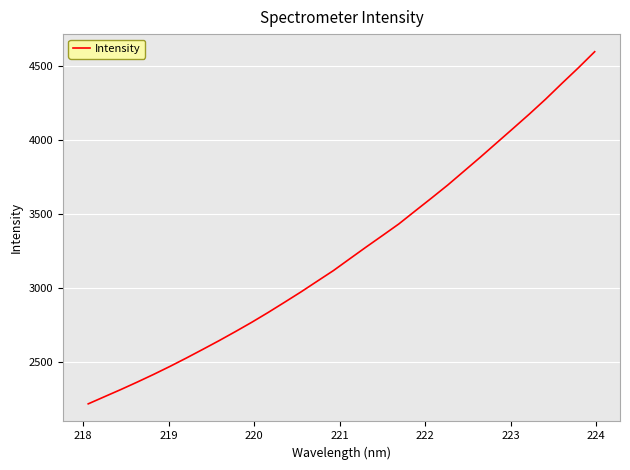

What is the maximum value shown in the chart?

4594.2